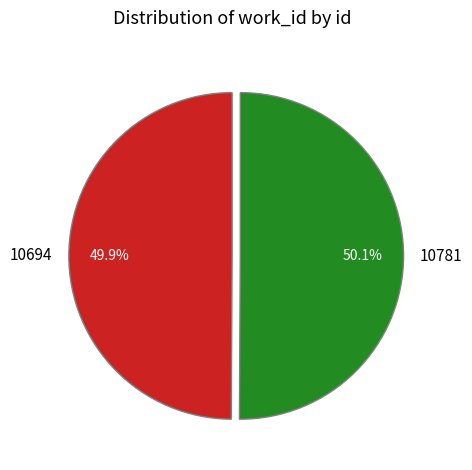

Approximately how many times larger is the value at 10694 compared to 10781?

1.0